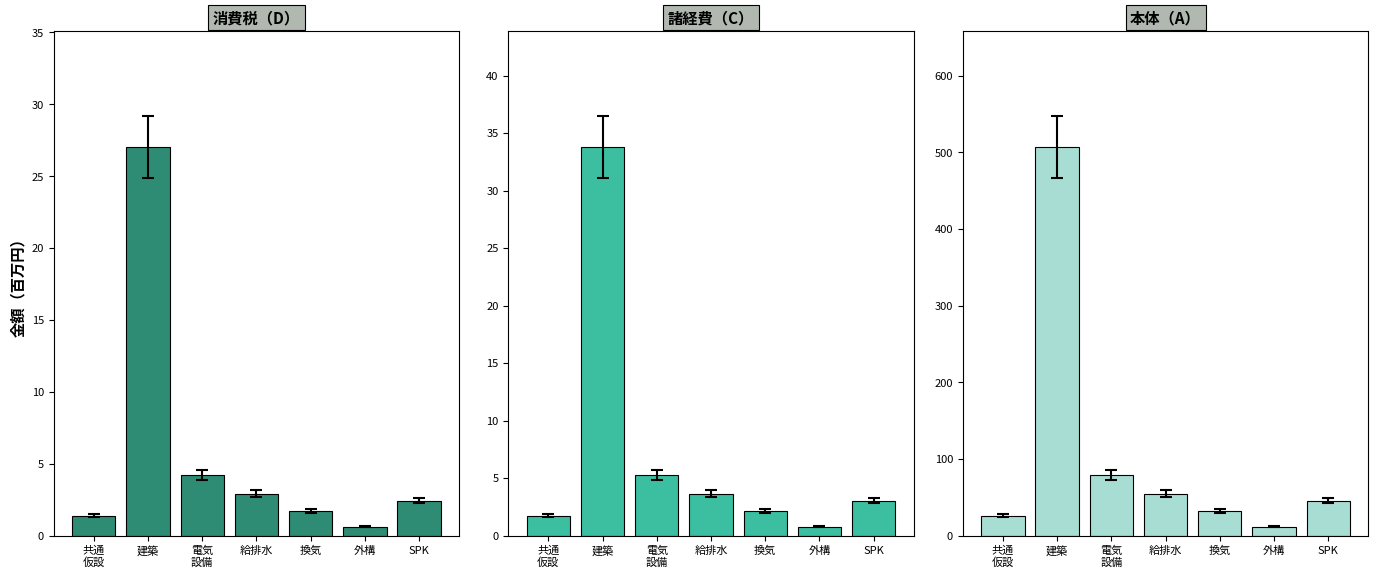

The value of 本体（A） at 外構 is 20.7. True or false?

False